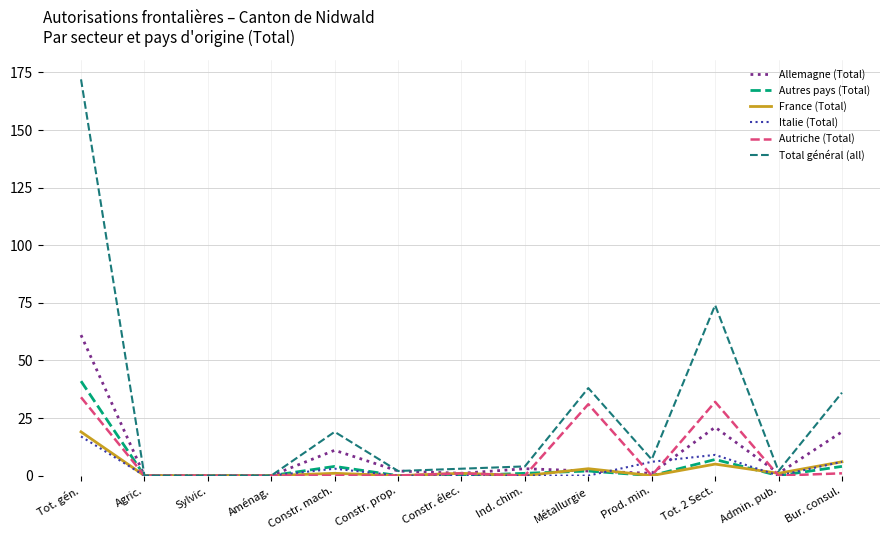

How many lines are shown in the chart?

6